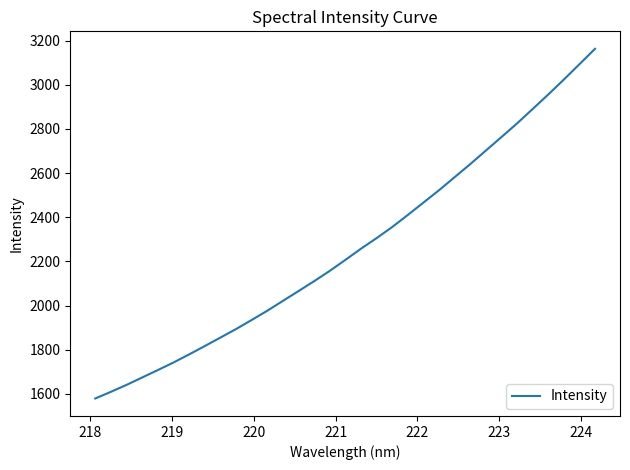

What is the minimum value shown in the chart?

1579.6